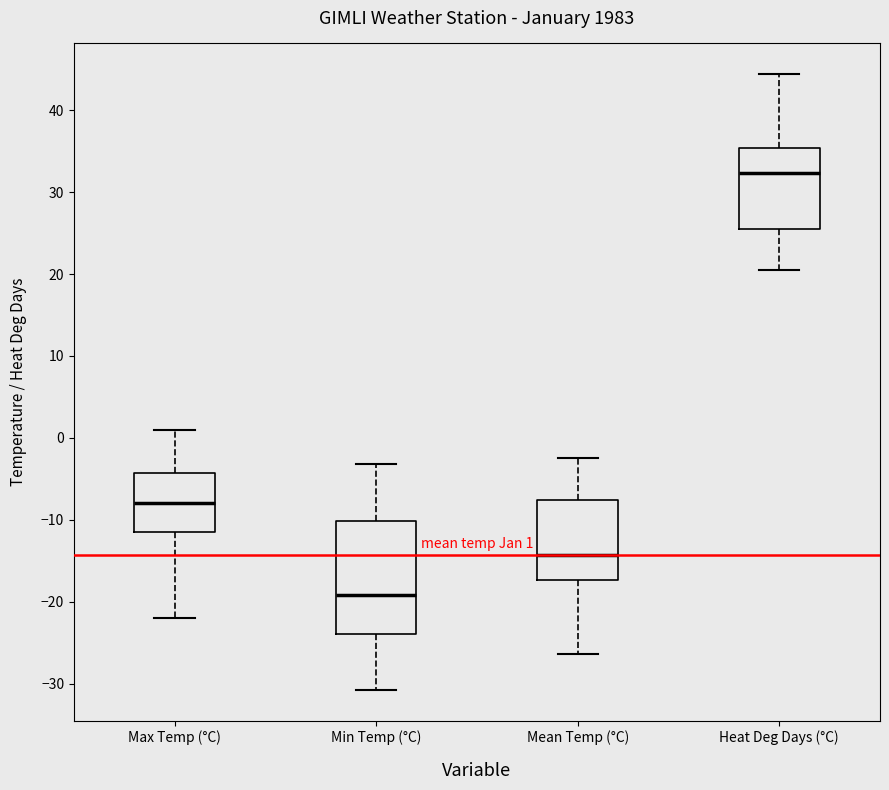

Which box has the highest median line?

Heat Deg Days (°C)